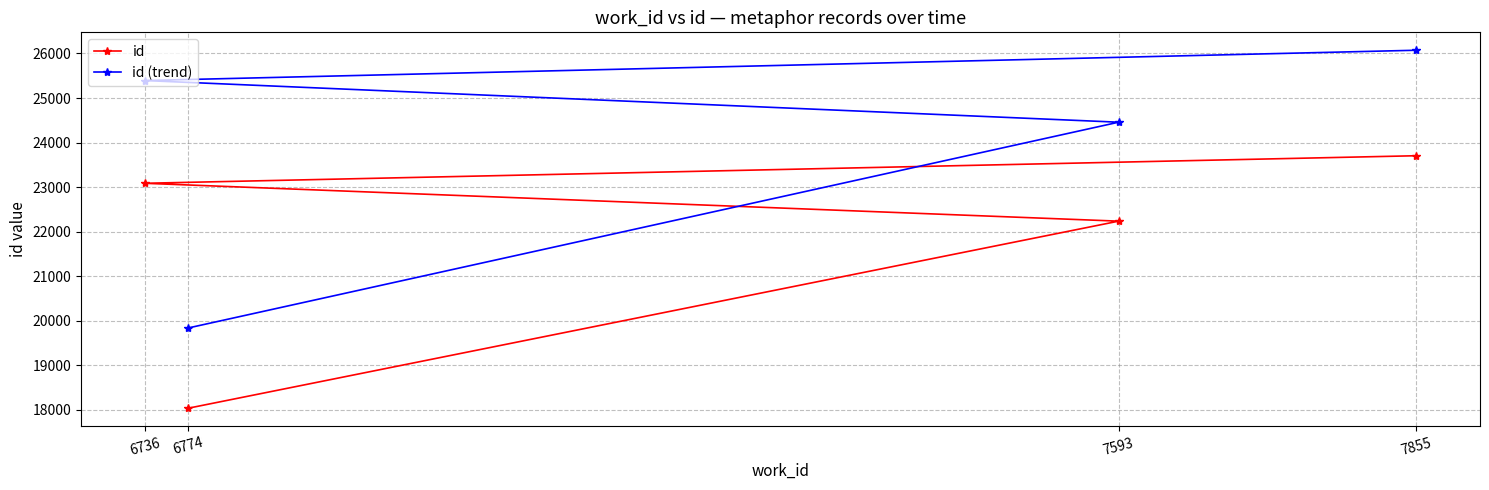

Reading left to right, what are all the values shown in this chart?

id: 6736=23084.0	6774=18028.0	7593=22233.0	7855=23703.0
id (trend): 6736=25392.4	6774=19830.8	7593=24456.3	7855=26073.3